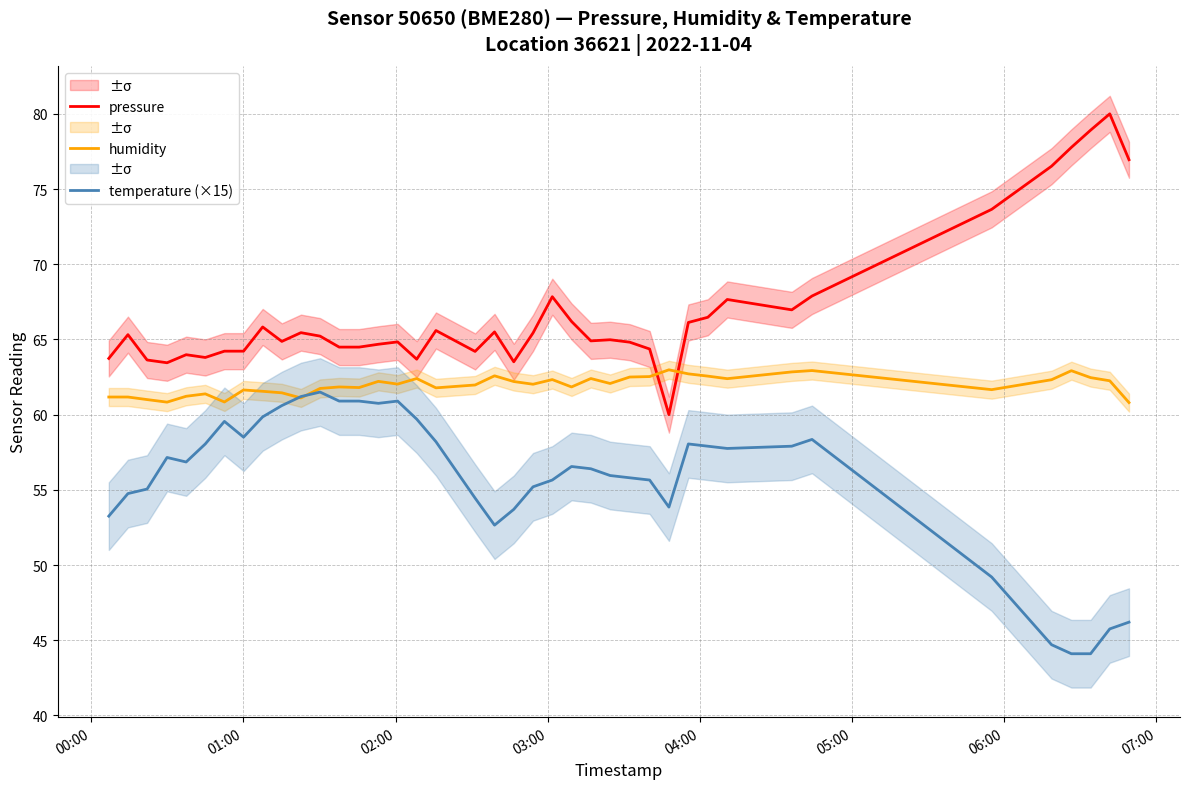

List the series in order of their peak value, highest first.

pressure, humidity, temperature (×15)